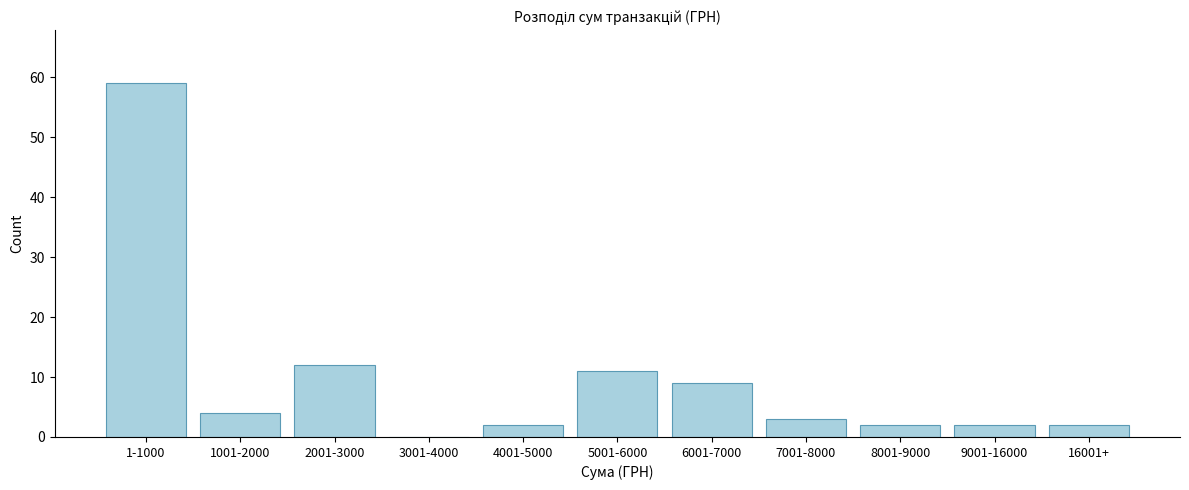

Reading left to right, transcribe all the data shown in this chart.

1-1000=59	1001-2000=4	2001-3000=12	3001-4000=0	4001-5000=2	5001-6000=11	6001-7000=9	7001-8000=3	8001-9000=2	9001-16000=2	16001+=2